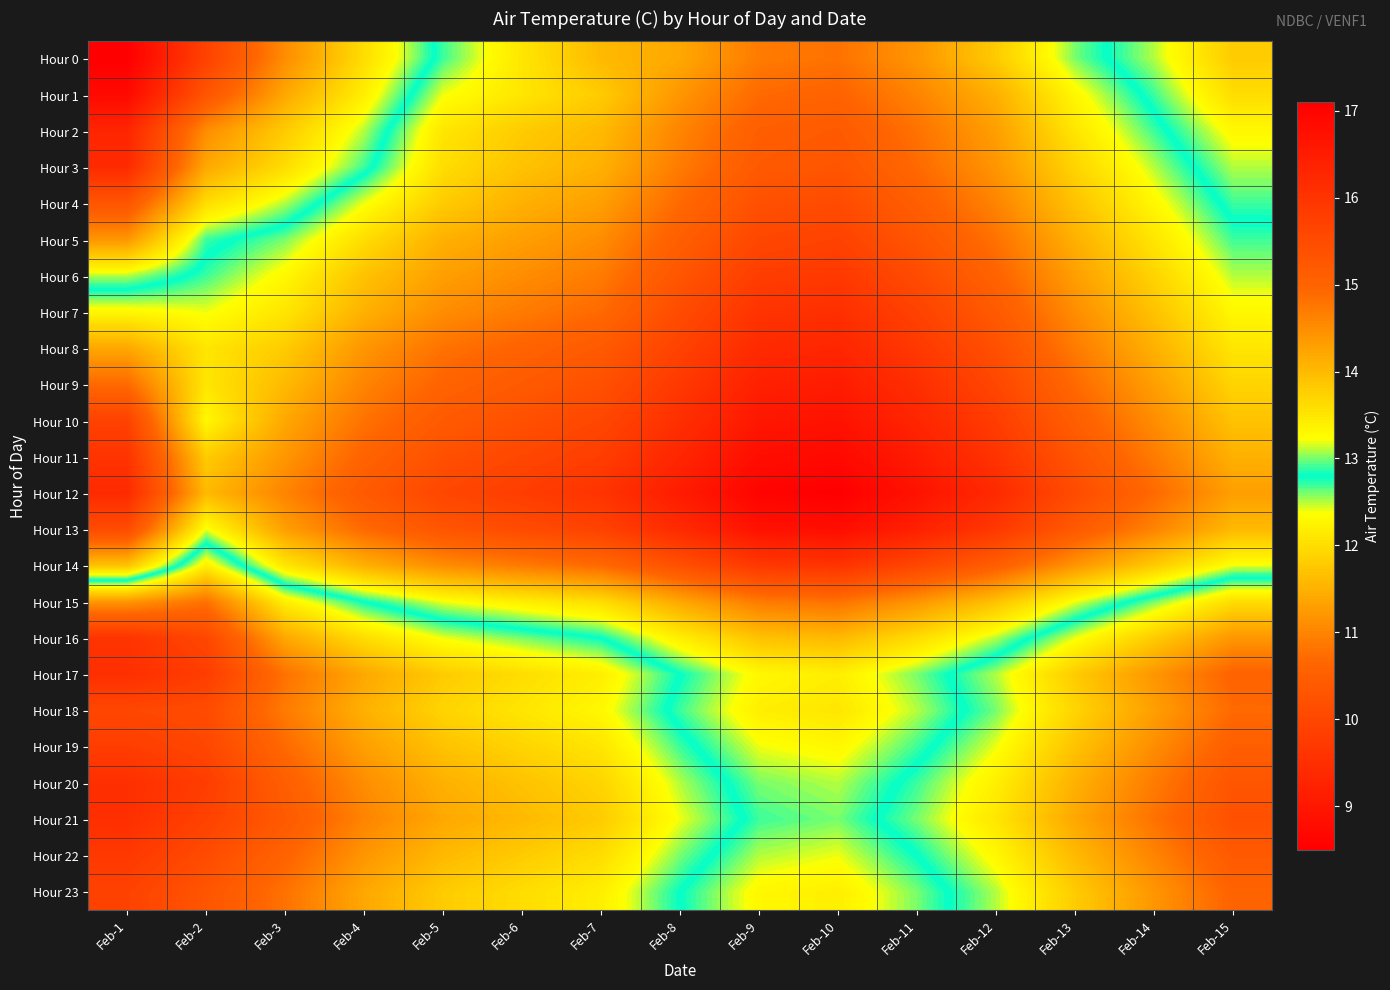

Reading left to right, what are all the values shown in this chart?

Hour 0: Feb-1=17.1	Feb-2=15.7	Feb-3=14.5	Feb-4=13.6	Feb-5=12.7	Feb-6=12.1	Feb-7=11.6	Feb-8=11.4	Feb-9=10.9	Feb-10=10.8	Feb-11=11.2	Feb-12=11.8	Feb-13=12.6	Feb-14=13.1	Feb-15=13.8
Hour 1: Feb-1=16.9	Feb-2=15.3	Feb-3=14.2	Feb-4=13.4	Feb-5=12.4	Feb-6=12.1	Feb-7=11.8	Feb-8=11.2	Feb-9=10.7	Feb-10=10.6	Feb-11=11.0	Feb-12=11.5	Feb-13=12.3	Feb-14=12.9	Feb-15=13.6
Hour 2: Feb-1=16.3	Feb-2=14.5	Feb-3=13.8	Feb-4=13.1	Feb-5=12.1	Feb-6=11.8	Feb-7=11.6	Feb-8=11.0	Feb-9=10.5	Feb-10=10.4	Feb-11=10.8	Feb-12=11.3	Feb-13=12.1	Feb-14=12.7	Feb-15=13.3
Hour 3: Feb-1=16.2	Feb-2=14.2	Feb-3=13.6	Feb-4=12.9	Feb-5=12.0	Feb-6=11.7	Feb-7=11.5	Feb-8=10.9	Feb-9=10.4	Feb-10=10.3	Feb-11=10.7	Feb-12=11.2	Feb-13=11.9	Feb-14=12.5	Feb-15=13.1
Hour 4: Feb-1=15.3	Feb-2=13.6	Feb-3=13.1	Feb-4=12.4	Feb-5=11.8	Feb-6=11.5	Feb-7=11.3	Feb-8=10.7	Feb-9=10.2	Feb-10=10.1	Feb-11=10.5	Feb-12=11.0	Feb-13=11.7	Feb-14=12.3	Feb-15=12.9
Hour 5: Feb-1=14.4	Feb-2=12.9	Feb-3=12.6	Feb-4=12.0	Feb-5=11.5	Feb-6=11.3	Feb-7=11.1	Feb-8=10.5	Feb-9=10.0	Feb-10=9.9	Feb-11=10.3	Feb-12=10.8	Feb-13=11.5	Feb-14=12.1	Feb-15=12.7
Hour 6: Feb-1=13.1	Feb-2=12.7	Feb-3=12.3	Feb-4=11.7	Feb-5=11.3	Feb-6=11.1	Feb-7=10.9	Feb-8=10.3	Feb-9=9.8	Feb-10=9.7	Feb-11=10.1	Feb-12=10.6	Feb-13=11.3	Feb-14=11.9	Feb-15=12.5
Hour 7: Feb-1=12.3	Feb-2=12.4	Feb-3=12.1	Feb-4=11.5	Feb-5=11.1	Feb-6=10.9	Feb-7=10.7	Feb-8=10.1	Feb-9=9.6	Feb-10=9.5	Feb-11=9.9	Feb-12=10.4	Feb-13=11.1	Feb-14=11.7	Feb-15=12.3
Hour 8: Feb-1=11.4	Feb-2=12.1	Feb-3=11.8	Feb-4=11.2	Feb-5=10.8	Feb-6=10.6	Feb-7=10.4	Feb-8=9.9	Feb-9=9.4	Feb-10=9.3	Feb-11=9.7	Feb-12=10.2	Feb-13=10.9	Feb-14=11.5	Feb-15=12.1
Hour 9: Feb-1=10.7	Feb-2=12.1	Feb-3=11.6	Feb-4=11.0	Feb-5=10.6	Feb-6=10.4	Feb-7=10.2	Feb-8=9.7	Feb-9=9.2	Feb-10=9.1	Feb-11=9.5	Feb-12=10.0	Feb-13=10.7	Feb-14=11.3	Feb-15=11.9
Hour 10: Feb-1=9.9	Feb-2=12.3	Feb-3=11.4	Feb-4=10.8	Feb-5=10.4	Feb-6=10.2	Feb-7=10.0	Feb-8=9.5	Feb-9=9.0	Feb-10=8.9	Feb-11=9.3	Feb-12=9.8	Feb-13=10.5	Feb-14=11.1	Feb-15=11.7
Hour 11: Feb-1=9.6	Feb-2=11.8	Feb-3=11.2	Feb-4=10.6	Feb-5=10.2	Feb-6=10.0	Feb-7=9.8	Feb-8=9.3	Feb-9=8.8	Feb-10=8.7	Feb-11=9.1	Feb-12=9.6	Feb-13=10.3	Feb-14=10.9	Feb-15=11.5
Hour 12: Feb-1=9.4	Feb-2=11.6	Feb-3=11.0	Feb-4=10.4	Feb-5=10.0	Feb-6=9.8	Feb-7=9.6	Feb-8=9.1	Feb-9=8.6	Feb-10=8.5	Feb-11=8.9	Feb-12=9.4	Feb-13=10.1	Feb-14=10.7	Feb-15=11.3
Hour 13: Feb-1=10.1	Feb-2=12.4	Feb-3=11.3	Feb-4=10.7	Feb-5=10.3	Feb-6=10.1	Feb-7=9.9	Feb-8=9.4	Feb-9=8.9	Feb-10=8.8	Feb-11=9.2	Feb-12=9.7	Feb-13=10.4	Feb-14=11.0	Feb-15=11.6
Hour 14: Feb-1=11.7	Feb-2=13.4	Feb-3=12.1	Feb-4=11.5	Feb-5=11.1	Feb-6=10.9	Feb-7=10.7	Feb-8=10.2	Feb-9=9.7	Feb-10=9.6	Feb-11=10.0	Feb-12=10.5	Feb-13=11.2	Feb-14=11.8	Feb-15=12.4
Hour 15: Feb-1=14.4	Feb-2=14.8	Feb-3=13.4	Feb-4=12.8	Feb-5=12.4	Feb-6=12.2	Feb-7=12.0	Feb-8=11.4	Feb-9=10.9	Feb-10=10.8	Feb-11=11.2	Feb-12=11.7	Feb-13=12.4	Feb-14=13.0	Feb-15=13.6
Hour 16: Feb-1=16.0	Feb-2=15.6	Feb-3=14.2	Feb-4=13.6	Feb-5=13.2	Feb-6=13.0	Feb-7=12.8	Feb-8=12.2	Feb-9=11.7	Feb-10=11.6	Feb-11=12.0	Feb-12=12.5	Feb-13=13.2	Feb-14=13.8	Feb-15=14.4
Hour 17: Feb-1=16.1	Feb-2=15.8	Feb-3=14.8	Feb-4=14.2	Feb-5=13.8	Feb-6=13.6	Feb-7=13.4	Feb-8=12.8	Feb-9=12.3	Feb-10=12.2	Feb-11=12.6	Feb-12=13.1	Feb-13=13.8	Feb-14=14.4	Feb-15=15.0
Hour 18: Feb-1=15.6	Feb-2=15.5	Feb-3=14.7	Feb-4=14.1	Feb-5=13.7	Feb-6=13.5	Feb-7=13.3	Feb-8=12.7	Feb-9=12.2	Feb-10=12.1	Feb-11=12.5	Feb-12=13.0	Feb-13=13.7	Feb-14=14.3	Feb-15=14.9
Hour 19: Feb-1=15.8	Feb-2=15.6	Feb-3=14.9	Feb-4=14.3	Feb-5=13.9	Feb-6=13.7	Feb-7=13.5	Feb-8=12.9	Feb-9=12.4	Feb-10=12.3	Feb-11=12.7	Feb-12=13.2	Feb-13=13.9	Feb-14=14.5	Feb-15=15.1
Hour 20: Feb-1=16.1	Feb-2=15.8	Feb-3=15.1	Feb-4=14.5	Feb-5=14.1	Feb-6=13.9	Feb-7=13.7	Feb-8=13.1	Feb-9=12.6	Feb-10=12.5	Feb-11=12.9	Feb-12=13.4	Feb-13=14.1	Feb-14=14.7	Feb-15=15.3
Hour 21: Feb-1=16.1	Feb-2=15.7	Feb-3=15.2	Feb-4=14.6	Feb-5=14.2	Feb-6=14.0	Feb-7=13.8	Feb-8=13.2	Feb-9=12.7	Feb-10=12.6	Feb-11=13.0	Feb-12=13.5	Feb-13=14.2	Feb-14=14.8	Feb-15=15.4
Hour 22: Feb-1=15.9	Feb-2=15.5	Feb-3=15.0	Feb-4=14.4	Feb-5=14.0	Feb-6=13.8	Feb-7=13.6	Feb-8=13.0	Feb-9=12.5	Feb-10=12.4	Feb-11=12.8	Feb-12=13.3	Feb-13=14.0	Feb-14=14.6	Feb-15=15.2
Hour 23: Feb-1=15.7	Feb-2=15.3	Feb-3=14.8	Feb-4=14.2	Feb-5=13.8	Feb-6=13.6	Feb-7=13.4	Feb-8=12.8	Feb-9=12.3	Feb-10=12.2	Feb-11=12.6	Feb-12=13.1	Feb-13=13.8	Feb-14=14.4	Feb-15=15.0